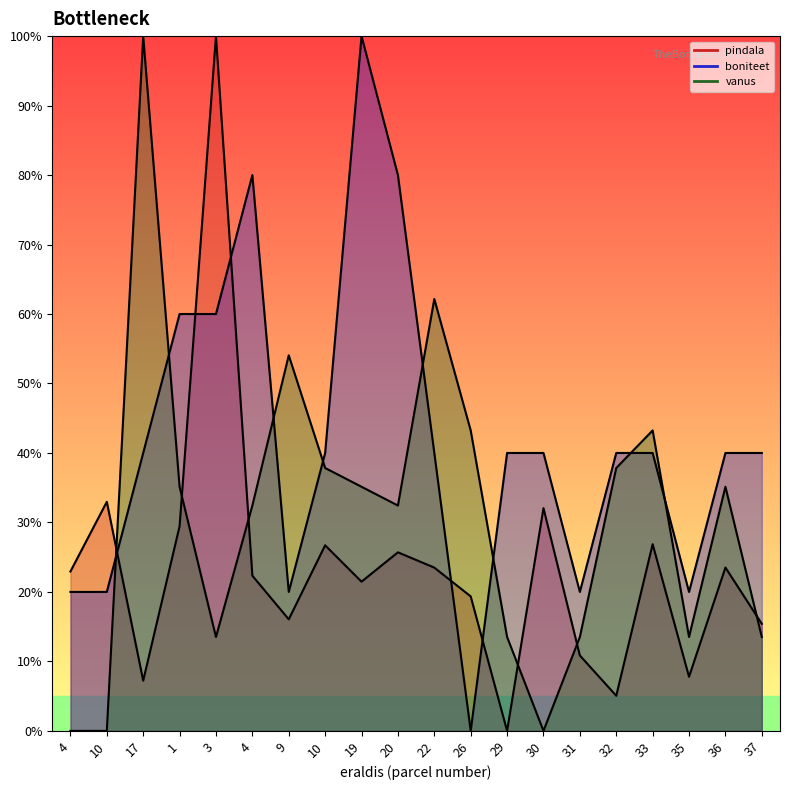

Between 3 and 32, which series saw the biggest shift?

pindala_line